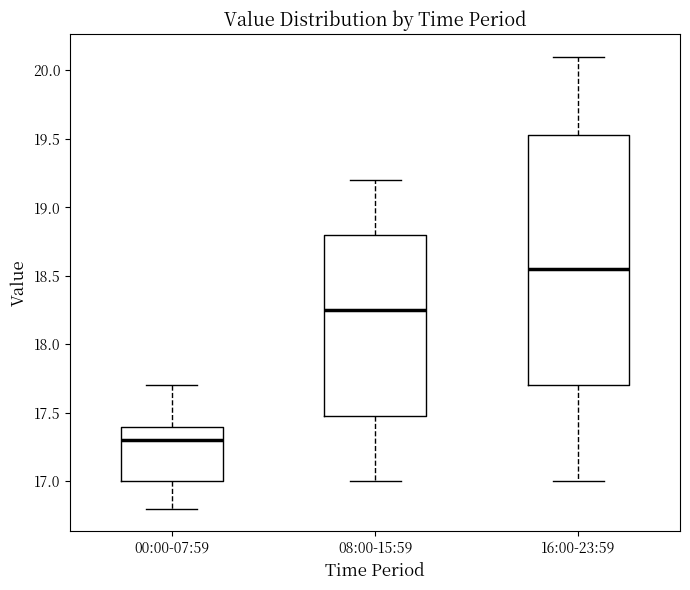

Where does the lower whisker of the box for 08:00-15:59 end on the y-axis? The values are not printed on the chart, so give them approximately, as read against the axis.

17.00